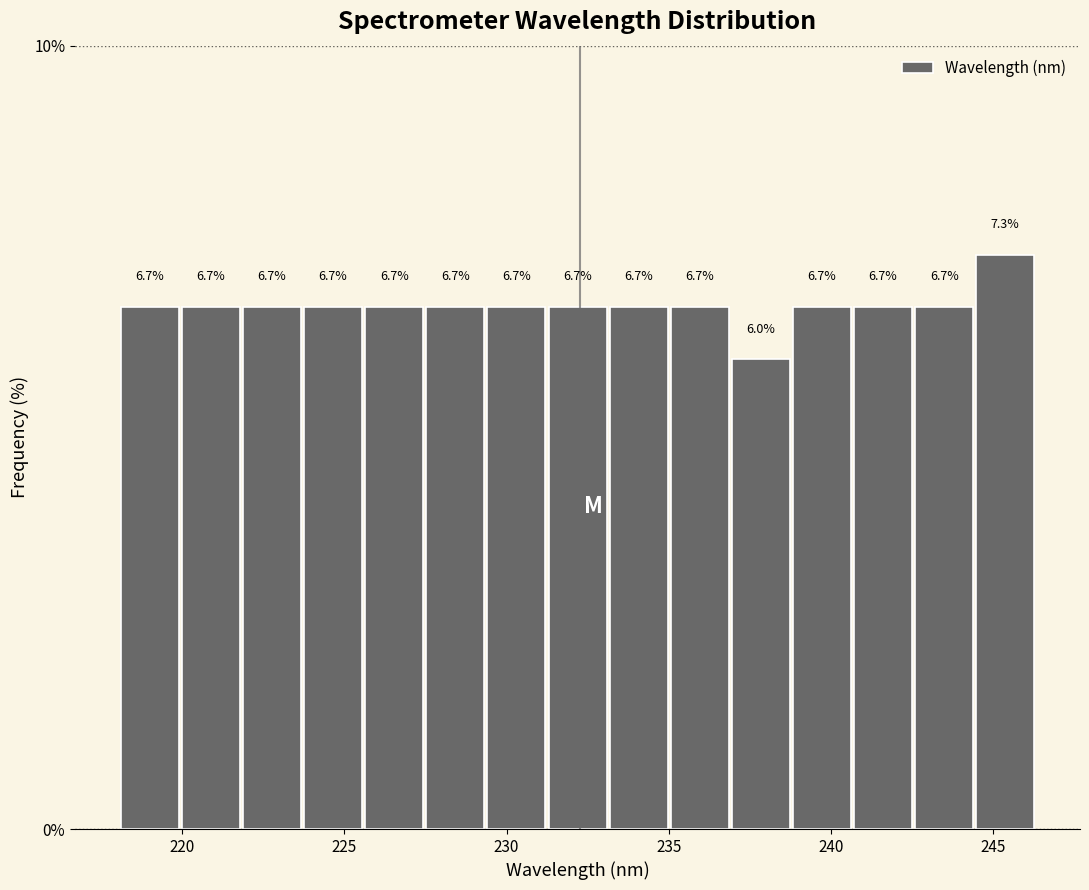

Read against the x-axis, roughly where is the centre of the tallest bar?

245.5